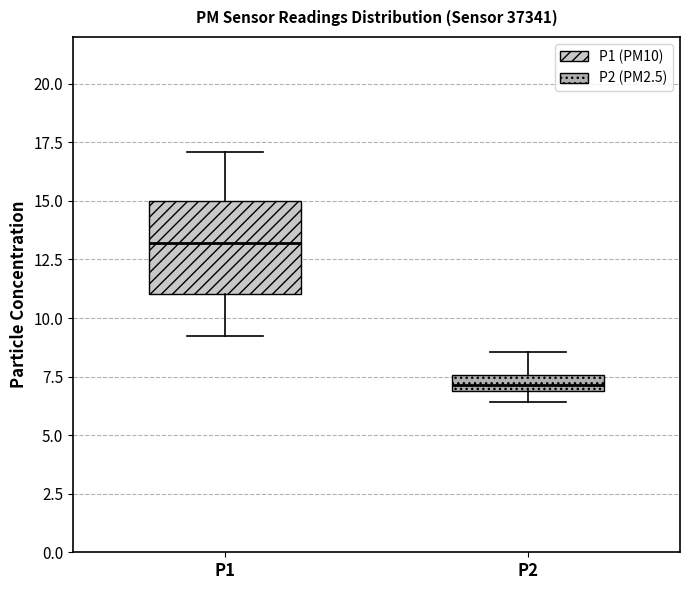

Which box is the tallest, from its lower edge to its upper edge?

P1